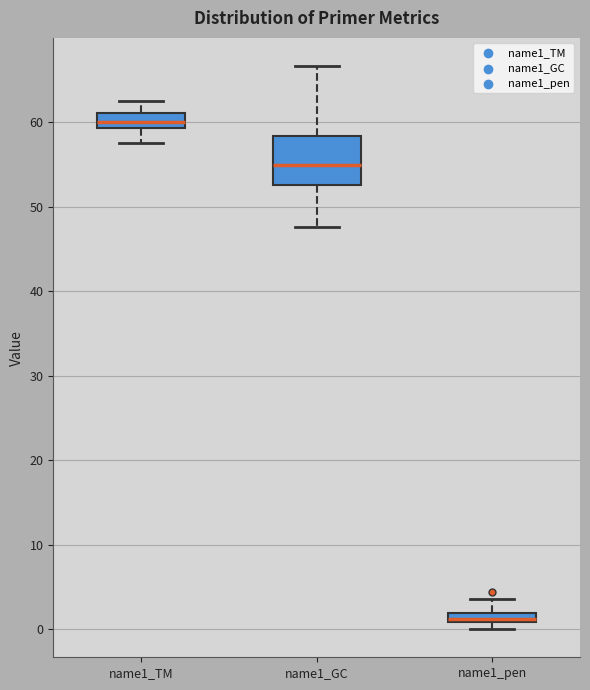

Where is the lower edge of the box for name1_TM on the y-axis? The values are not printed on the chart, so give them approximately, as read against the axis.

59